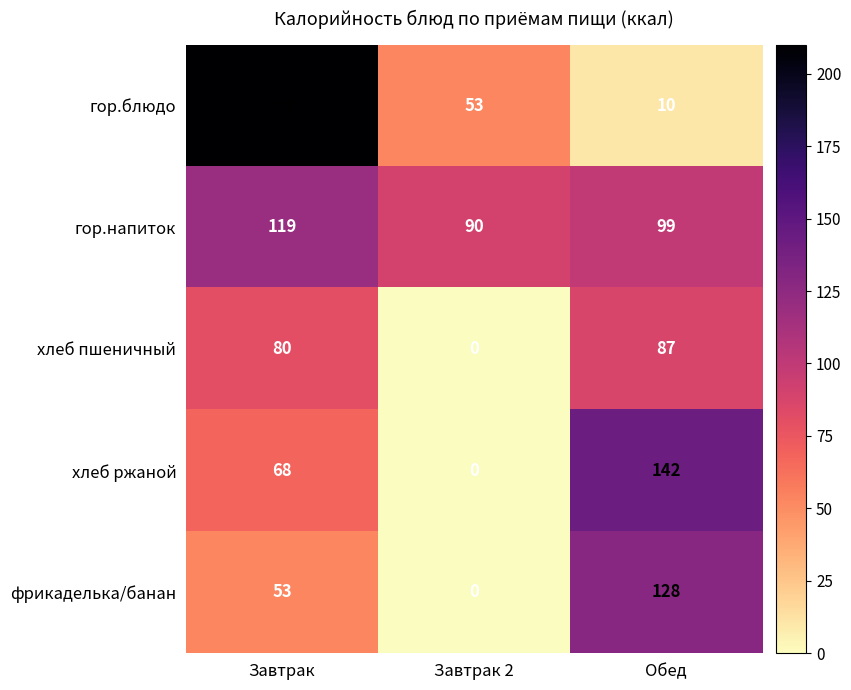

What is the total value across all series at Обед?

466